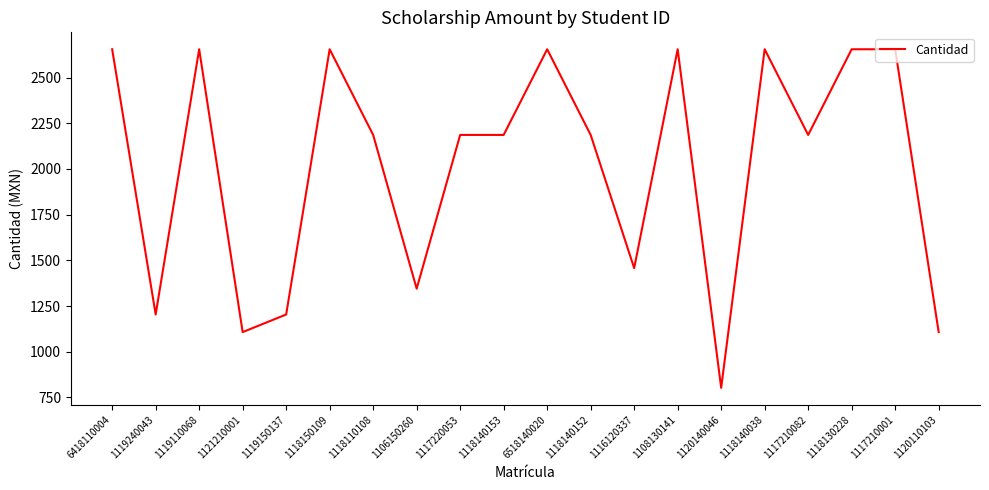

Where is the data nearest to the value 1728?

1116120337